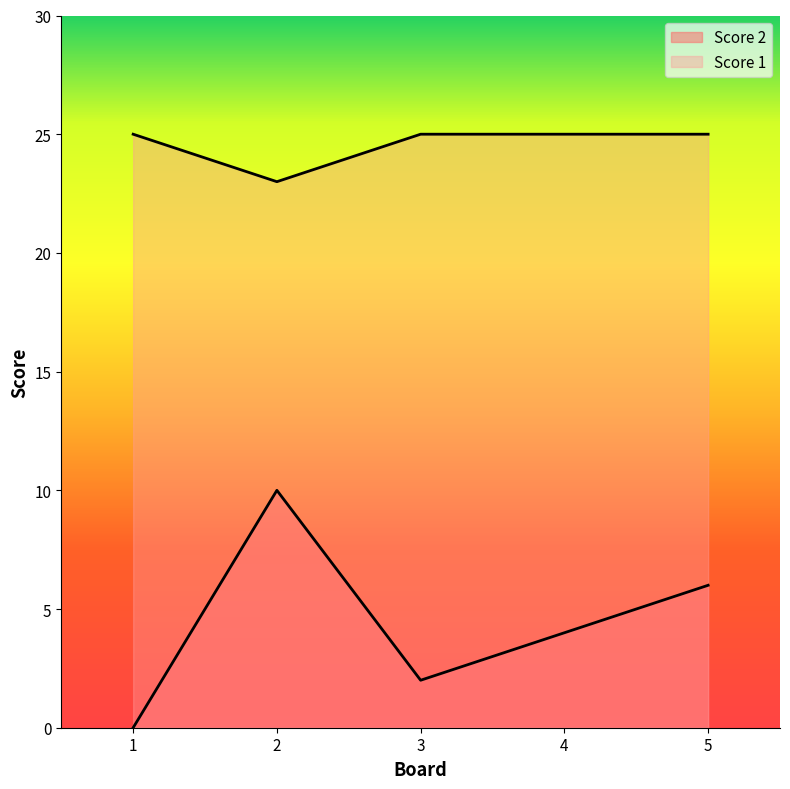

How many lines are shown in the chart?

2